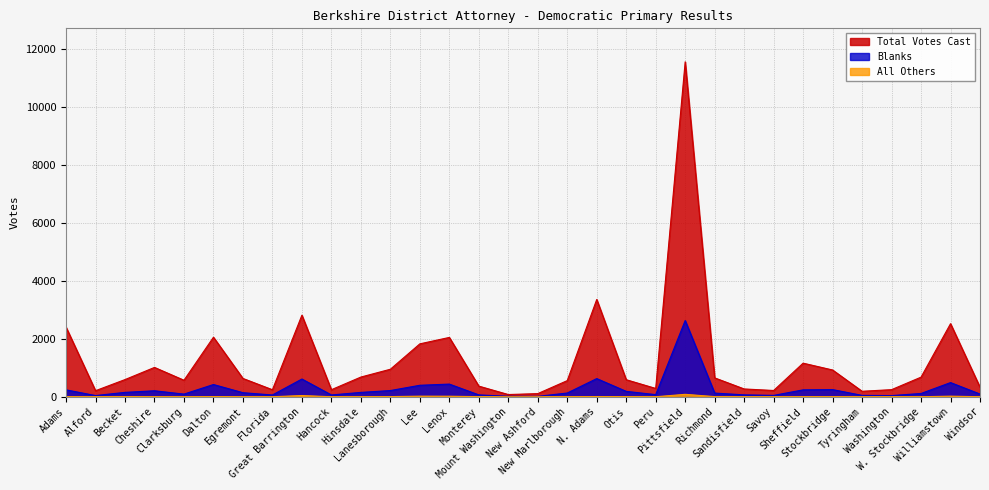

Which has a higher value, N. Adams or Richmond?

N. Adams